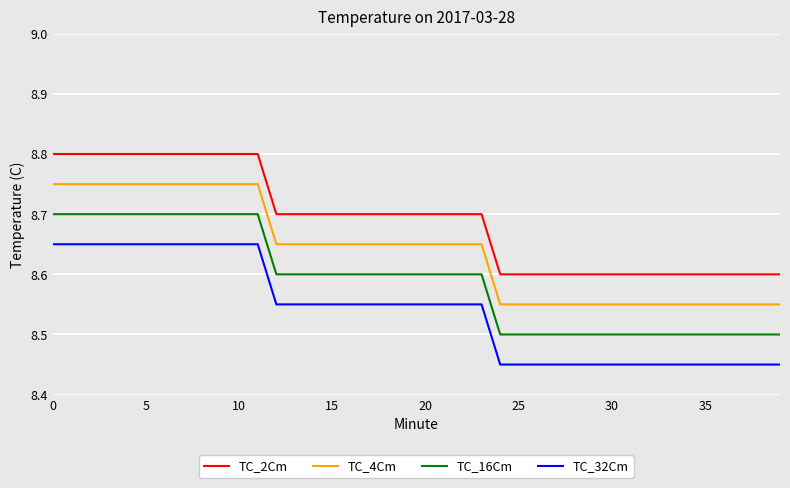

Does the chart display data point markers on the line(s)?

No